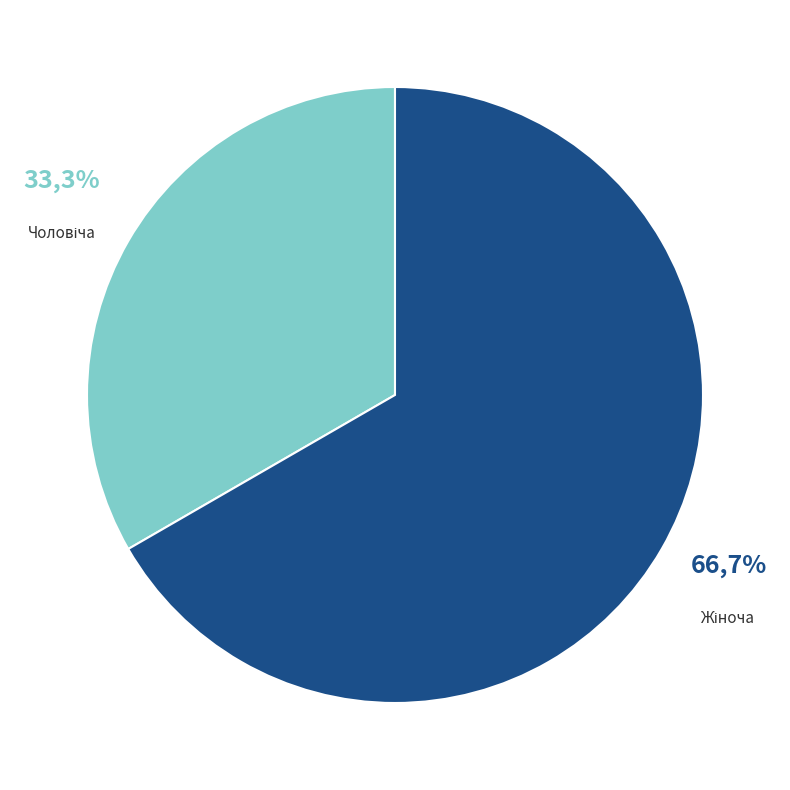

Which slice represents more than half of the pie?

Жіноча